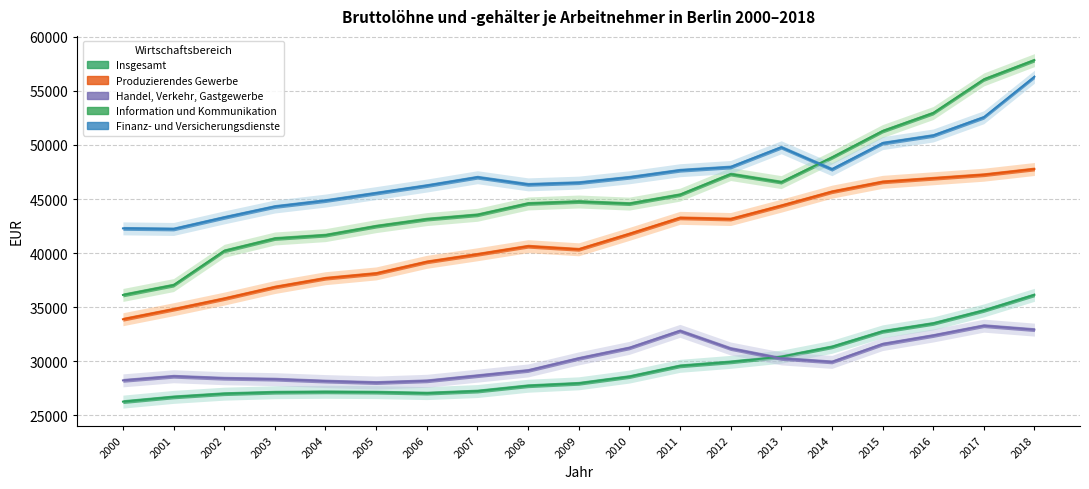

True or false: Information und Kommunikation has a value of 52945 at 2016.

True